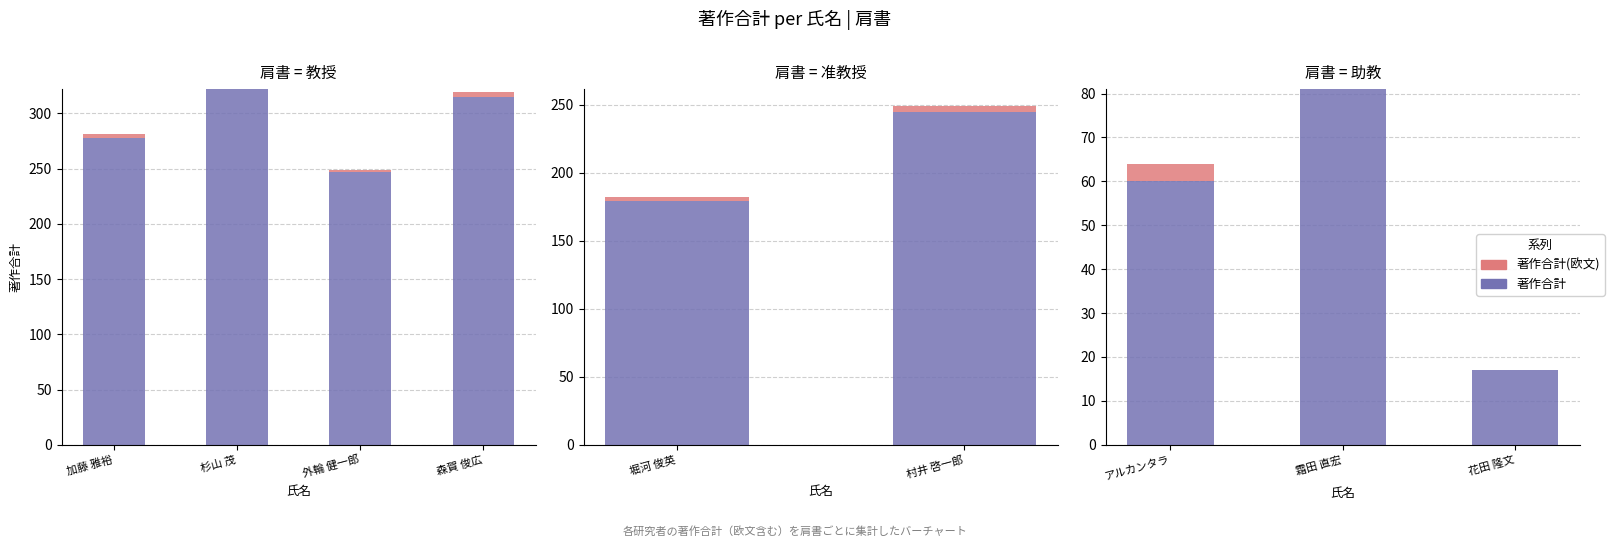

What is the label of the 3rd bar from the left?

花田 隆文